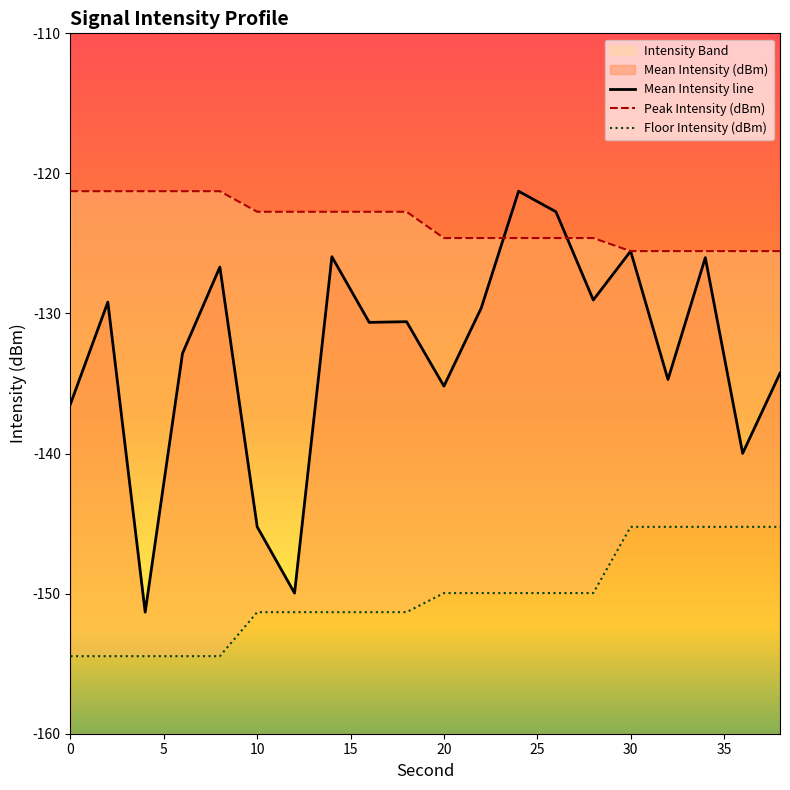

What is the value of the Peak Intensity (dBm) point at the 9th from the left?

-122.7